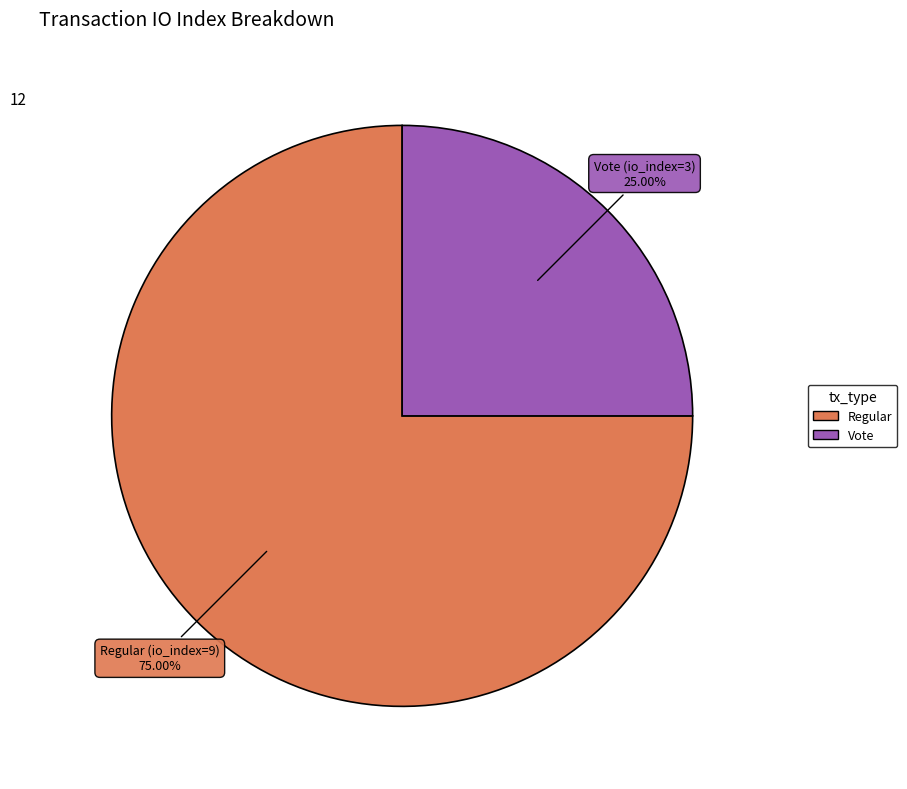

To the nearest percent, what is the difference between the Vote (io_index=3) and Regular (io_index=9) slice percentages?

50%